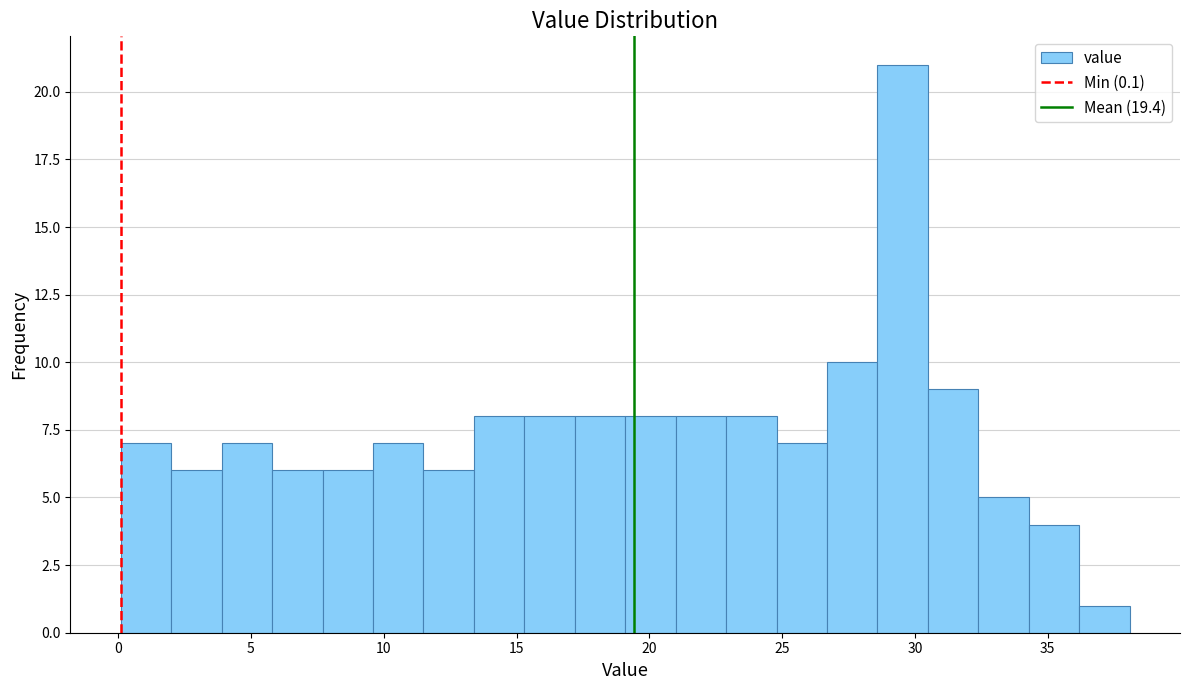

Around what value on the x-axis is the tallest bar? Give the approximate position of its centre, as read against the axis.

29.5